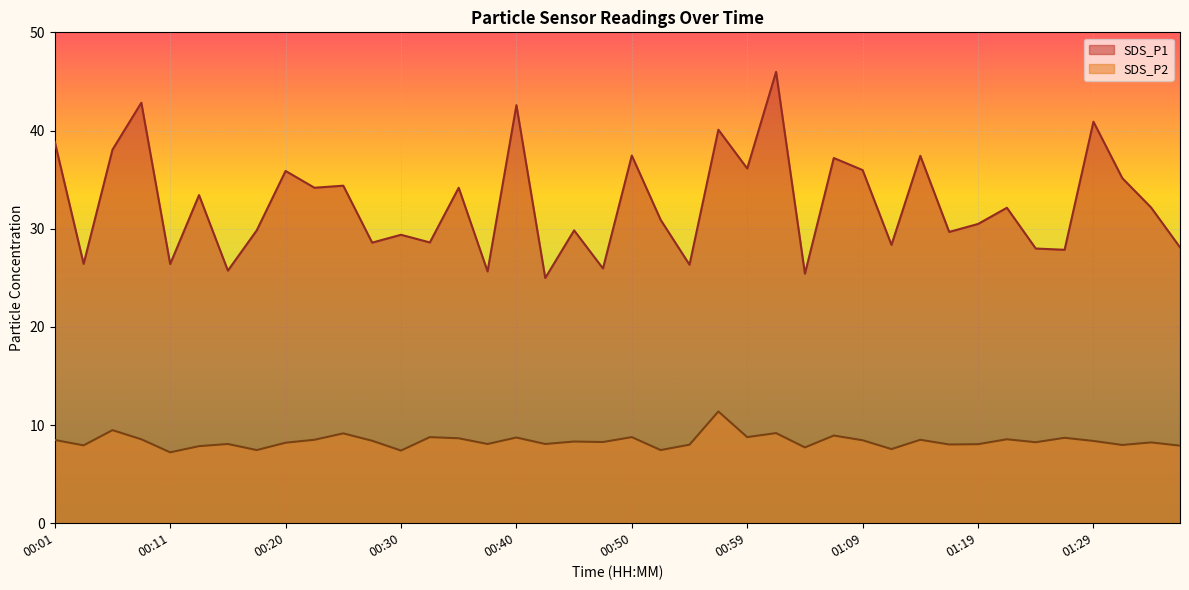

What is the label of the 16th point from the right?

00:59